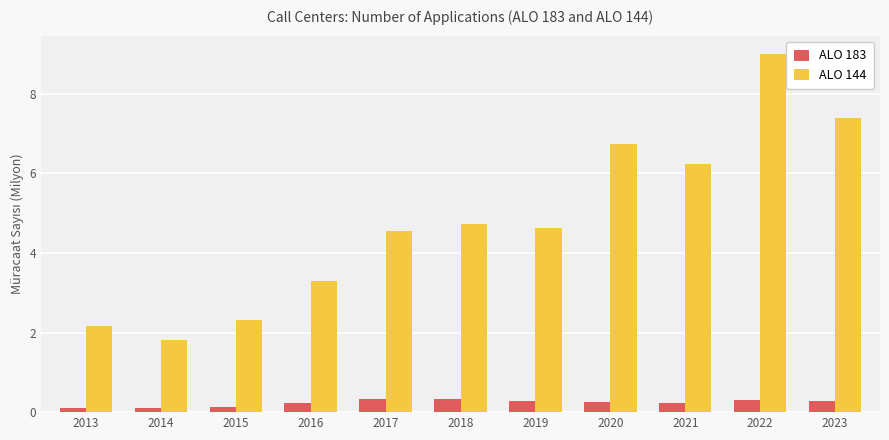

Which label corresponds to the largest value in the chart?

2022